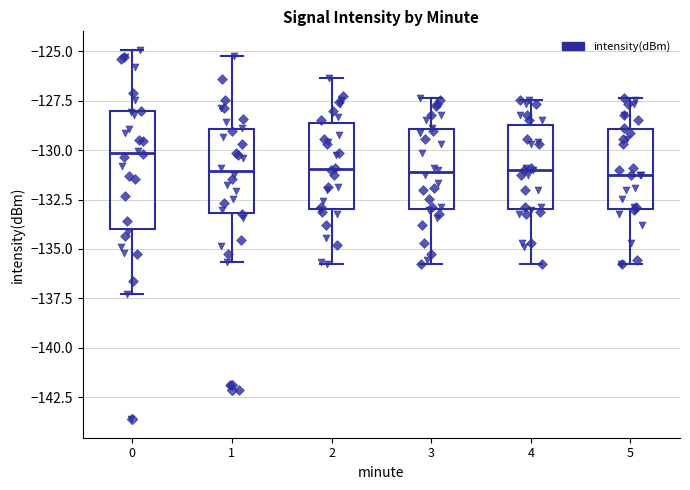

Reading left to right, read every box against the y-axis: the position of its median line, the range the box covers, and the ends of its whiskers. The values are not printed on the chart, so give them approximately, as read against the axis.

0: median -130.0, box -134.0 to -128.0, whiskers -137.5 to -125.0
1: median -131.0, box -133.0 to -129.0, whiskers -135.5 to -125.0
2: median -131.0, box -133.0 to -128.5, whiskers -136.0 to -126.5
3: median -131.0, box -133.0 to -129.0, whiskers -136.0 to -127.5
4: median -131.0, box -133.0 to -128.5, whiskers -136.0 to -127.5
5: median -131.0, box -133.0 to -129.0, whiskers -136.0 to -127.5